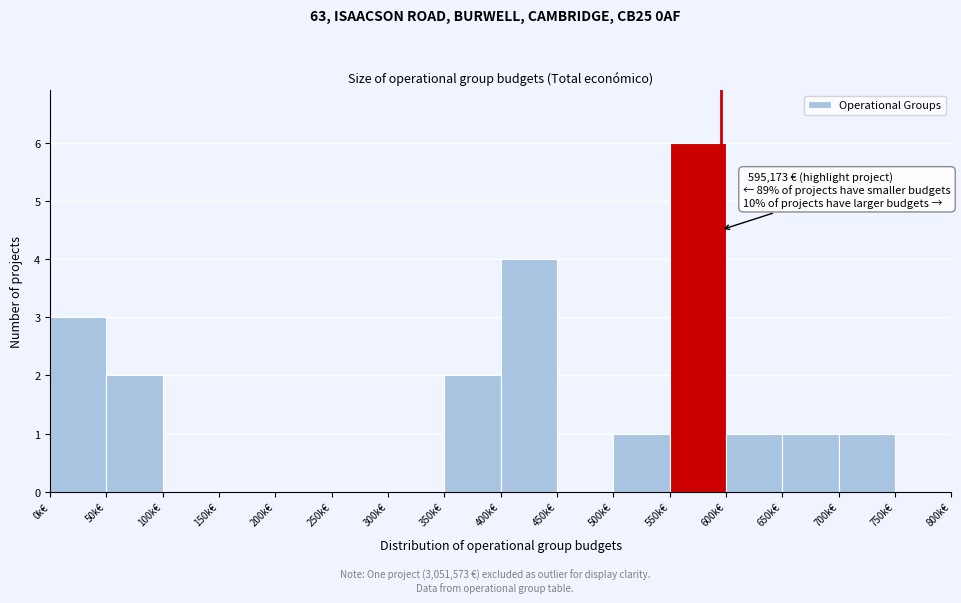

Reading right to left, transcribe all the data shown in this chart.

750k€=0	700k€=1	650k€=1	600k€=1	550k€=6	500k€=1	450k€=0	400k€=4	350k€=2	300k€=0	250k€=0	200k€=0	150k€=0	100k€=0	50k€=2	0k€=3